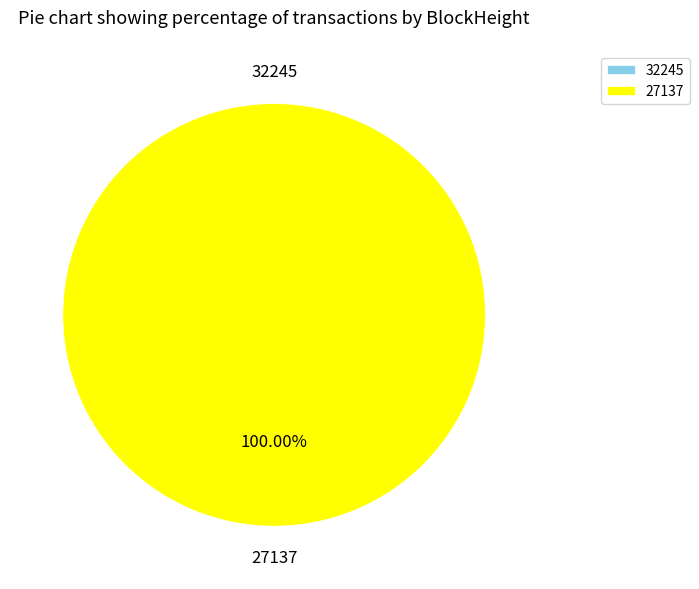

To the nearest percent, what is the difference between the 32245 and 27137 slice percentages?

100%